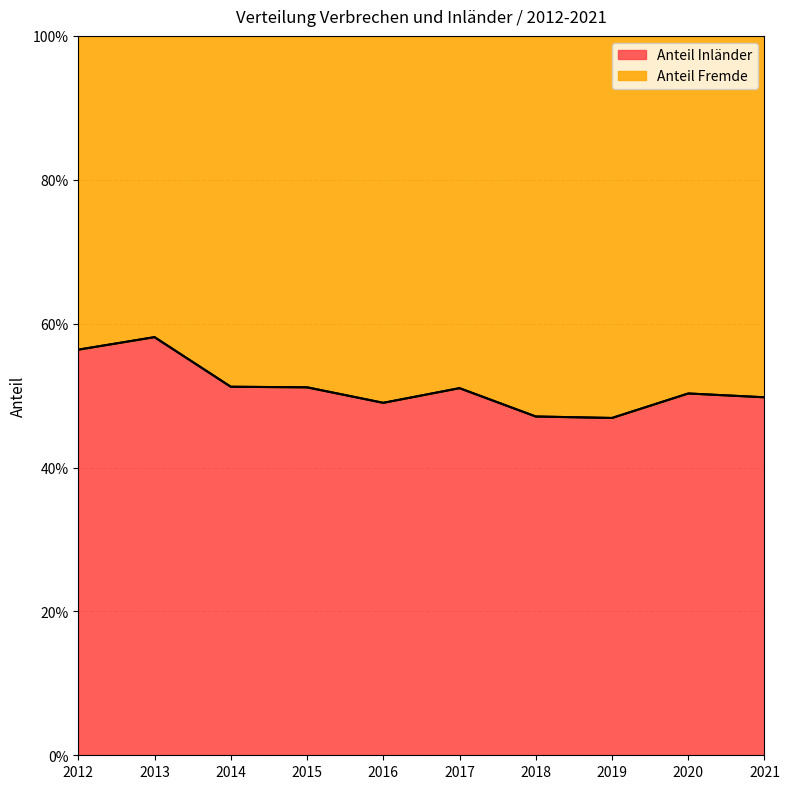

True or false: Anteil Fremde has more than 0 points higher than both neighbors.

True